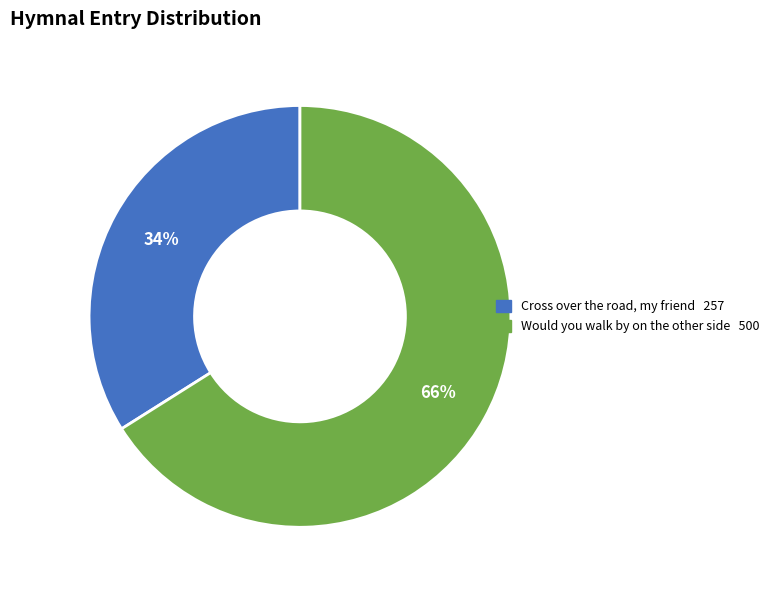

Does any single category account for the majority?

Yes